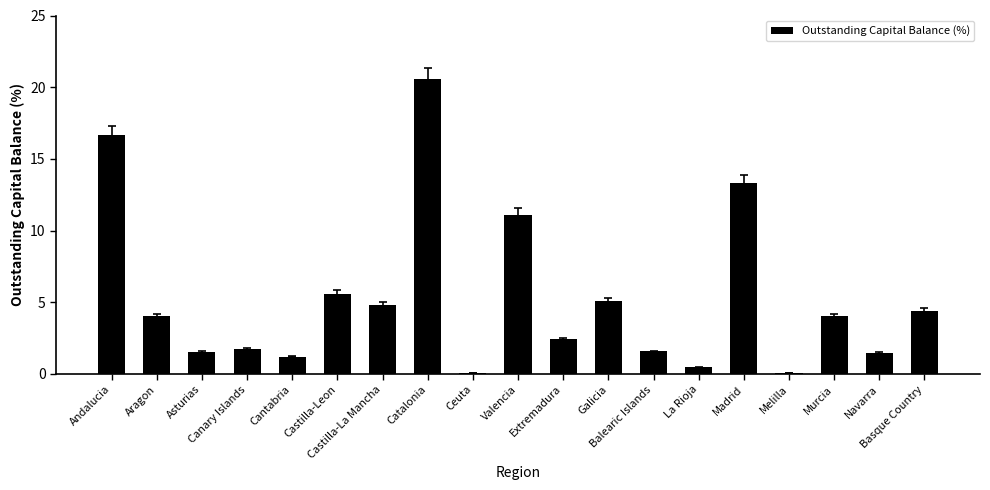

What is the sum of all values?

100.0